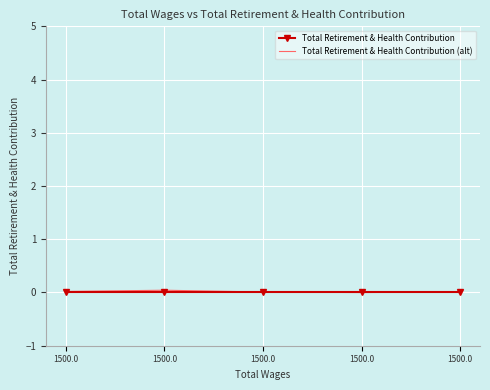

Where does the Total Retirement & Health Contribution (alt) series first go above 0?

1500.0